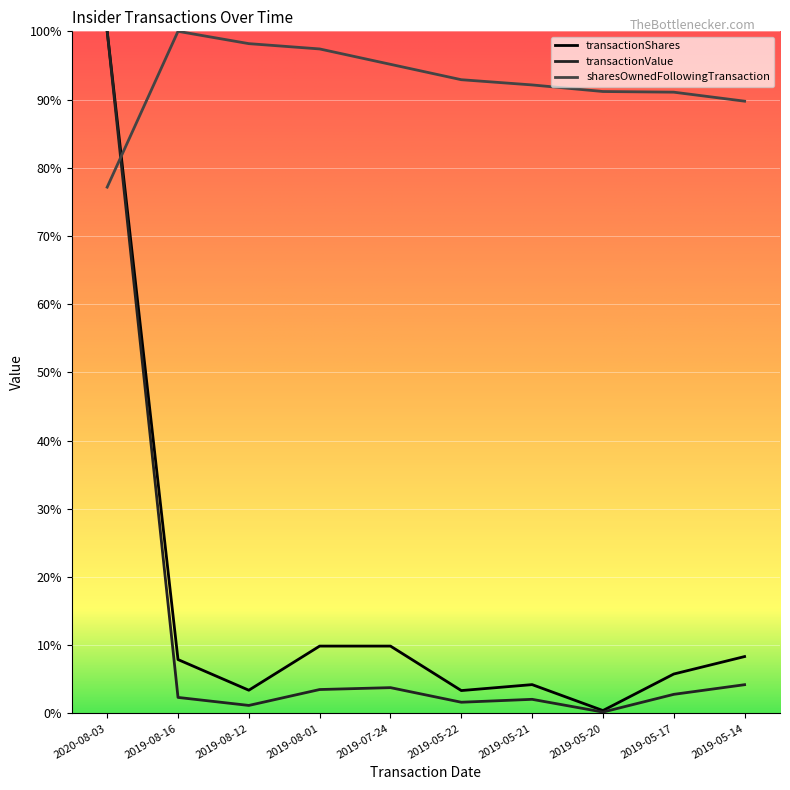

Where do transactionShares and sharesOwnedFollowingTransaction first cross each other?

2020-08-03 and 2019-08-16